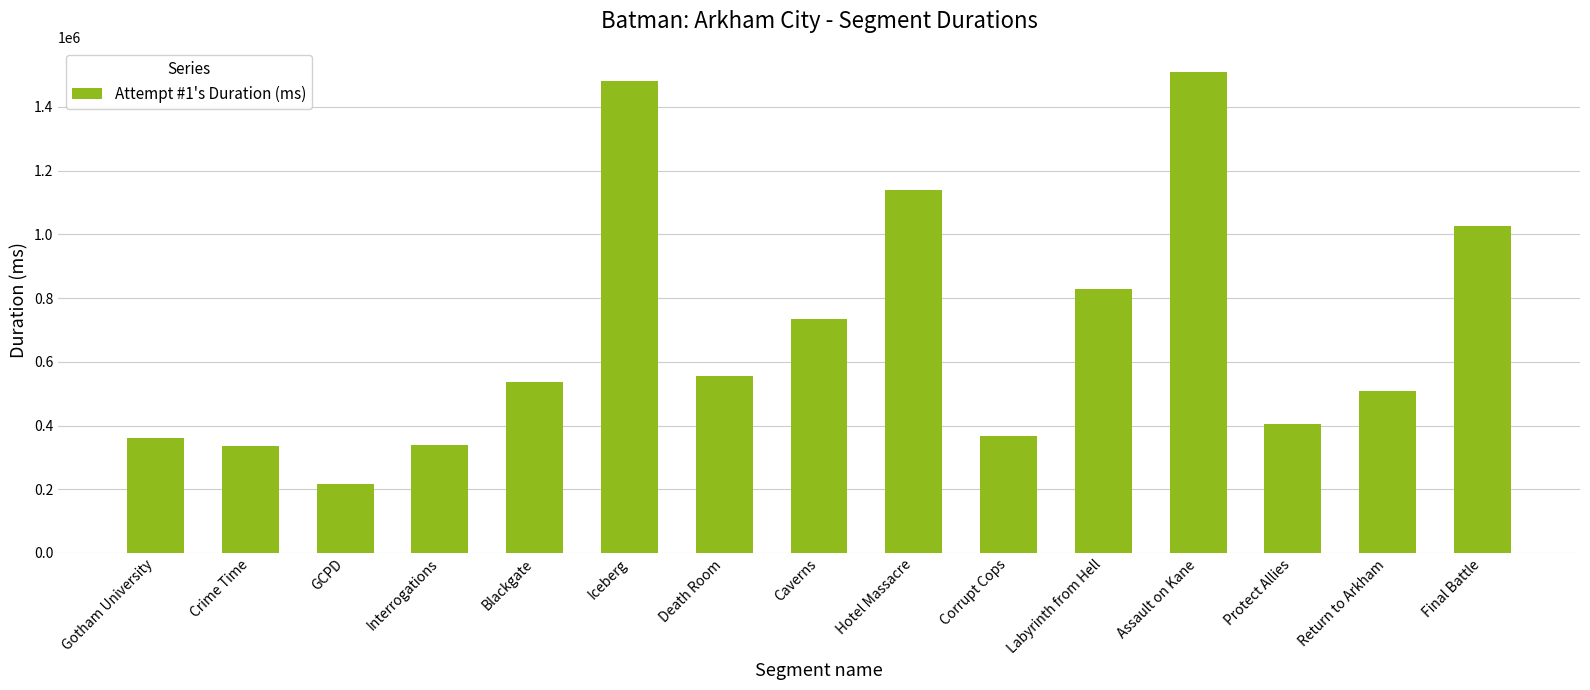

What is the label of the 10th bar from the right?

Iceberg